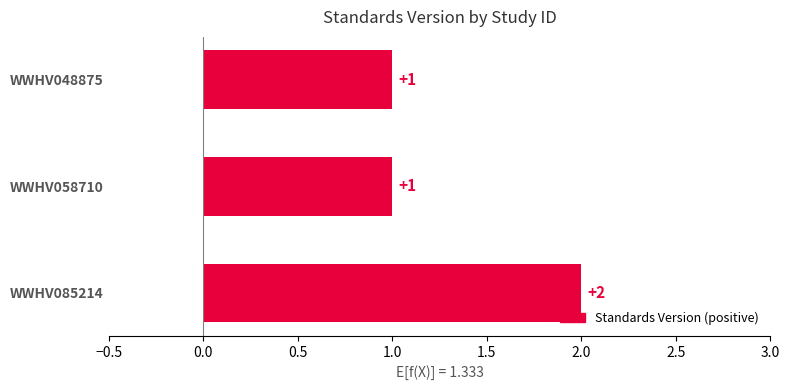

How many bars are there in total?

3